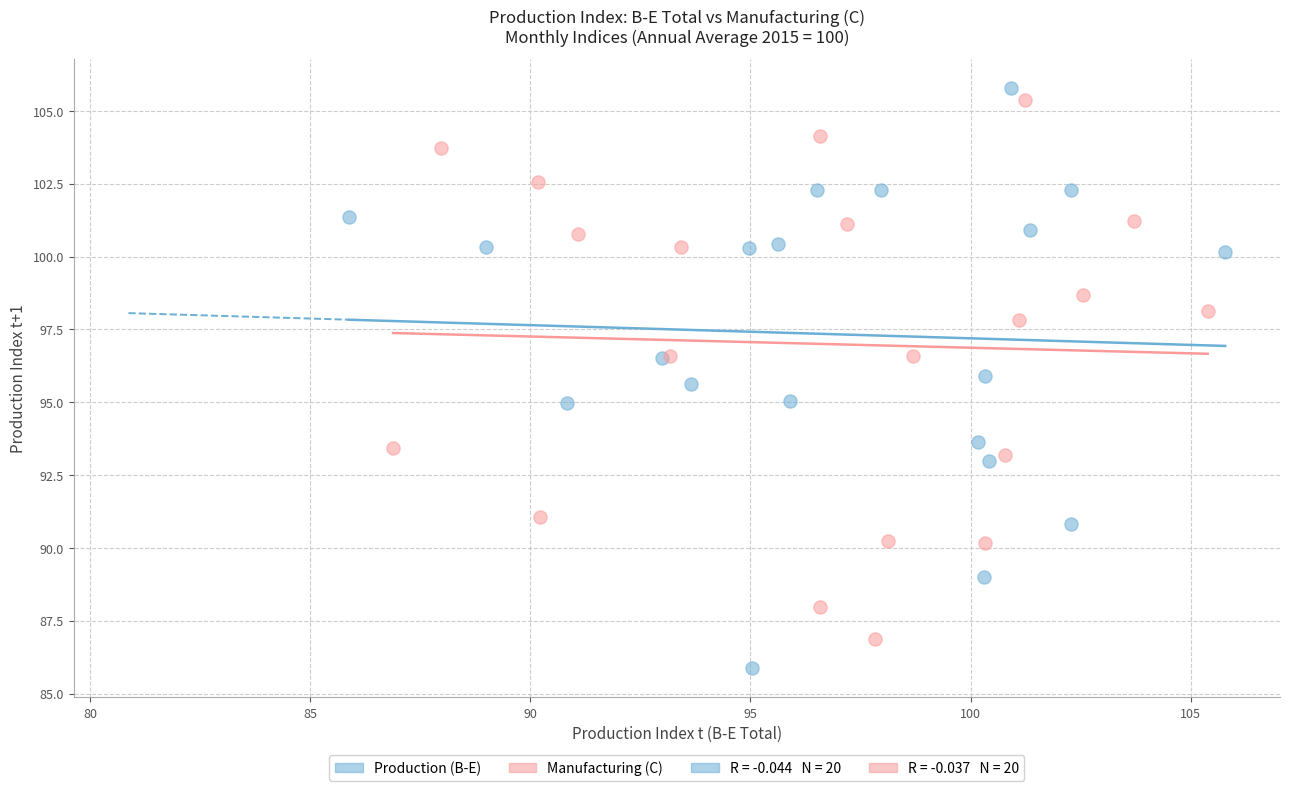

Which series contains the lowest Y value?

Production (B-E)